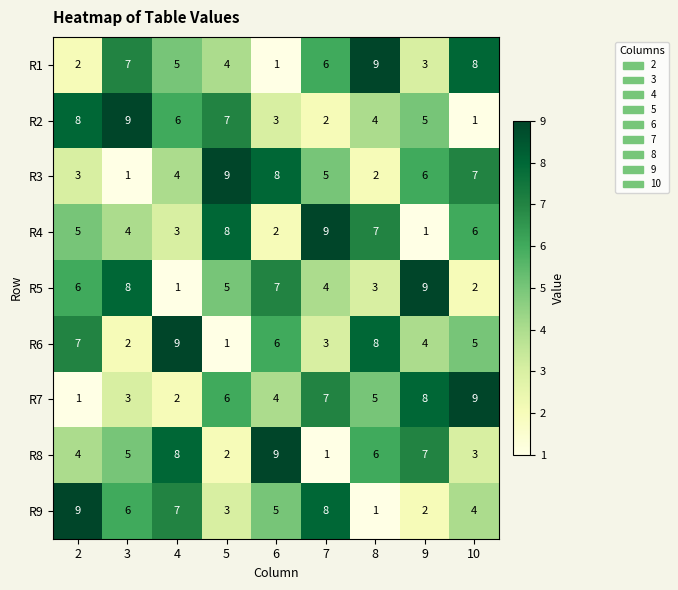

What is the total value across all series at 6?

45